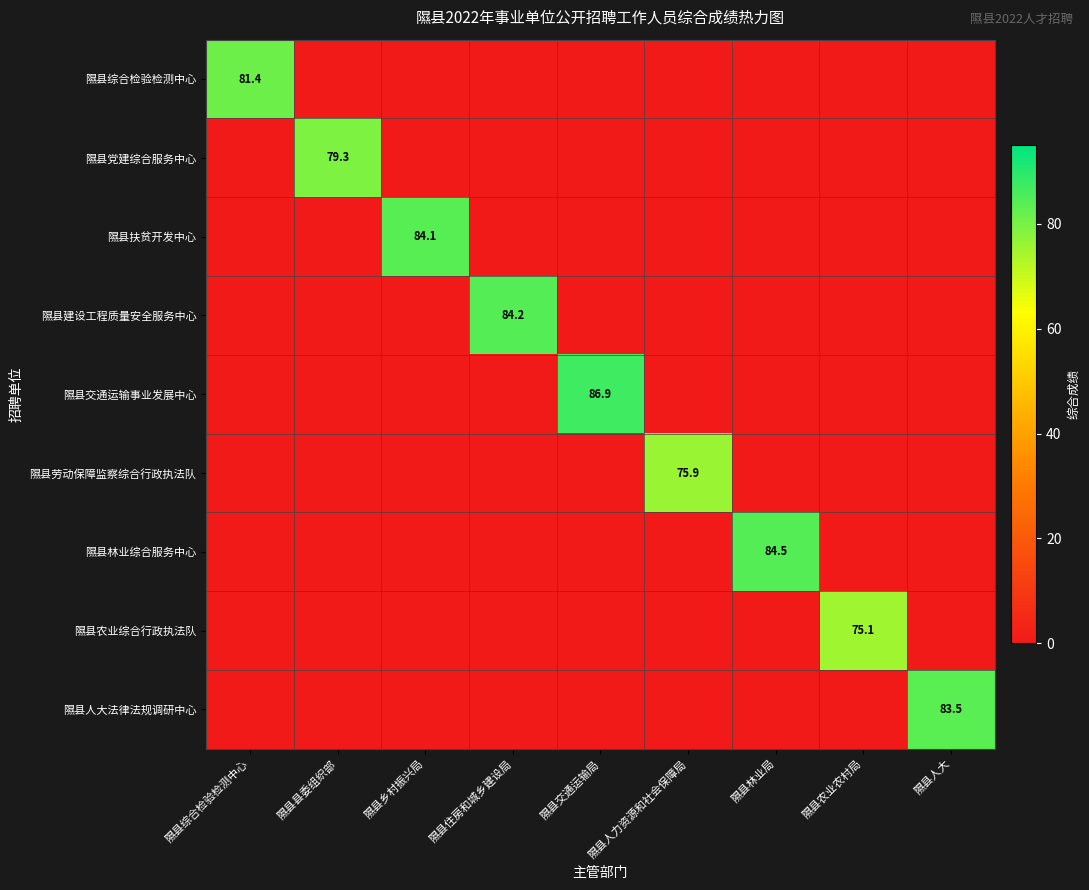

Between 隰县乡村振兴局 and 隰县交通运输局, which series saw the biggest shift?

隰县交通运输事业发展中心